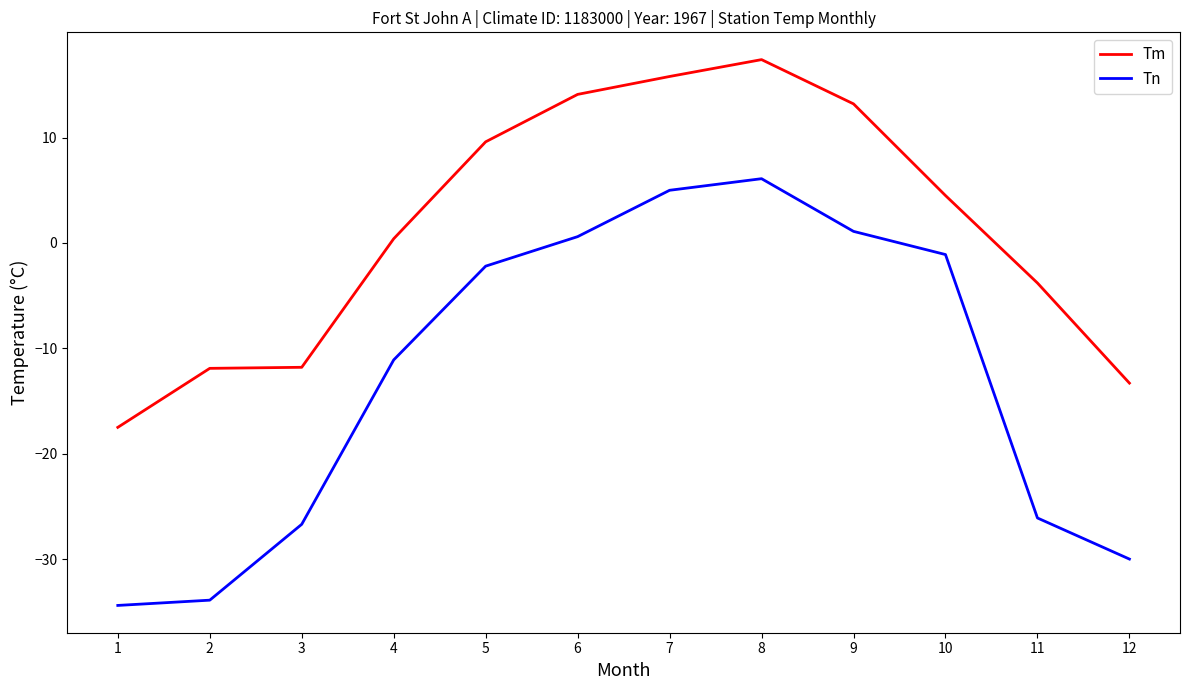

What is the lowest value of the Tn series?

-34.4